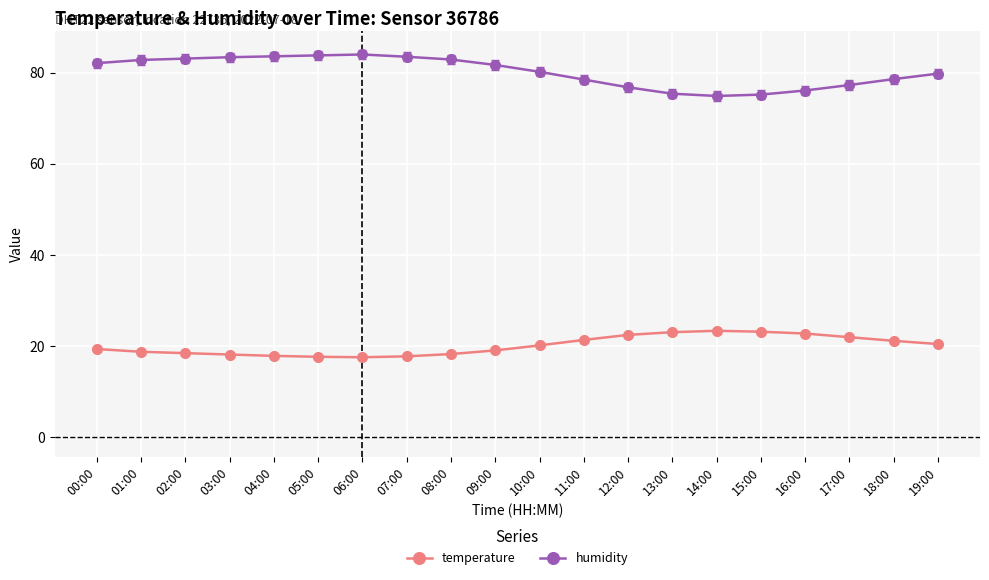

Is the value of humidity at 13:00 greater than the value of temperature at 11:00?

Yes